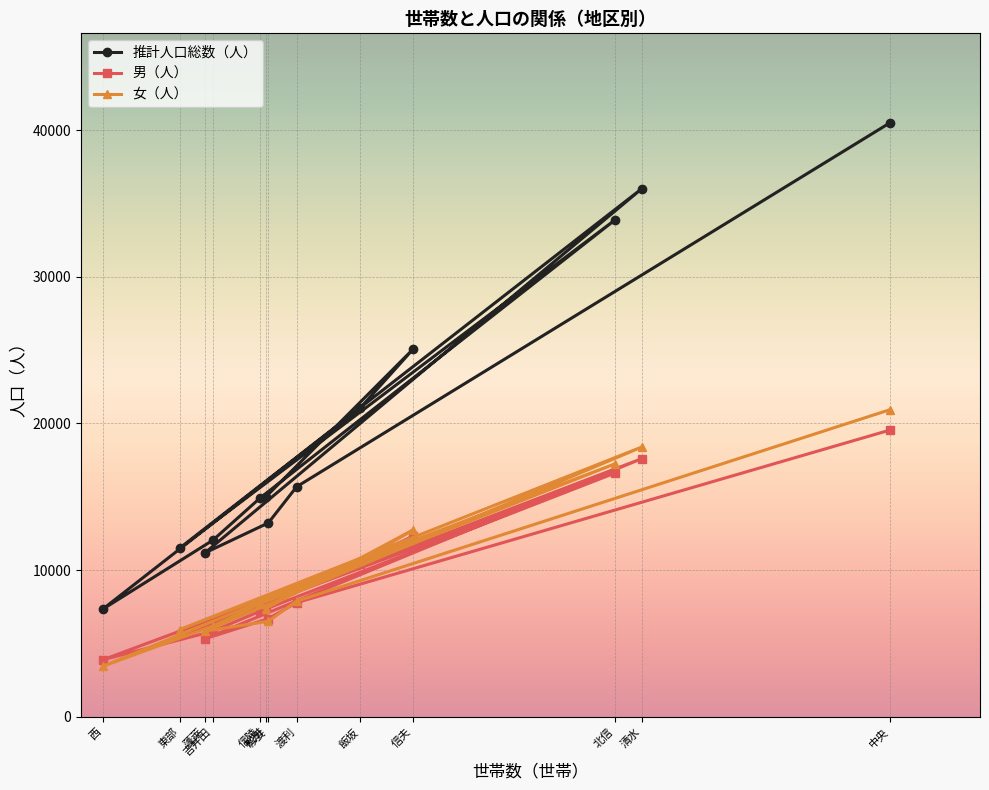

What is the difference between the highest and lowest values at 西?

3891